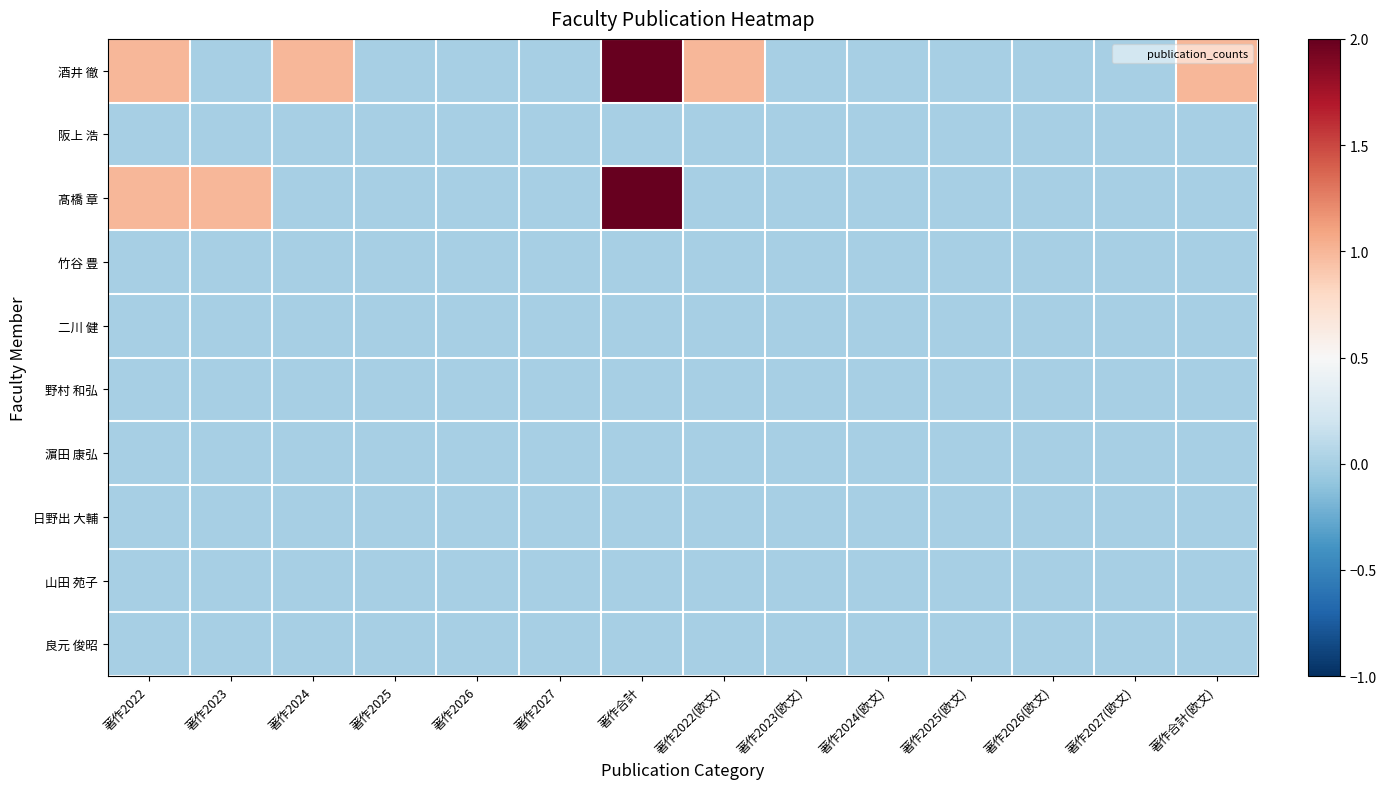

Reading left to right, what are all the values shown in this chart?

酒井 徹: 著作2022=1	著作2023=0	著作2024=1	著作2025=0	著作2026=0	著作2027=0	著作合計=2	著作2022(欧文)=1	著作2023(欧文)=0	著作2024(欧文)=0	著作2025(欧文)=0	著作2026(欧文)=0	著作2027(欧文)=0	著作合計(欧文)=1
阪上 浩: 著作2022=0	著作2023=0	著作2024=0	著作2025=0	著作2026=0	著作2027=0	著作合計=0	著作2022(欧文)=0	著作2023(欧文)=0	著作2024(欧文)=0	著作2025(欧文)=0	著作2026(欧文)=0	著作2027(欧文)=0	著作合計(欧文)=0
髙橋 章: 著作2022=1	著作2023=1	著作2024=0	著作2025=0	著作2026=0	著作2027=0	著作合計=2	著作2022(欧文)=0	著作2023(欧文)=0	著作2024(欧文)=0	著作2025(欧文)=0	著作2026(欧文)=0	著作2027(欧文)=0	著作合計(欧文)=0
竹谷 豊: 著作2022=0	著作2023=0	著作2024=0	著作2025=0	著作2026=0	著作2027=0	著作合計=0	著作2022(欧文)=0	著作2023(欧文)=0	著作2024(欧文)=0	著作2025(欧文)=0	著作2026(欧文)=0	著作2027(欧文)=0	著作合計(欧文)=0
二川 健: 著作2022=0	著作2023=0	著作2024=0	著作2025=0	著作2026=0	著作2027=0	著作合計=0	著作2022(欧文)=0	著作2023(欧文)=0	著作2024(欧文)=0	著作2025(欧文)=0	著作2026(欧文)=0	著作2027(欧文)=0	著作合計(欧文)=0
野村 和弘: 著作2022=0	著作2023=0	著作2024=0	著作2025=0	著作2026=0	著作2027=0	著作合計=0	著作2022(欧文)=0	著作2023(欧文)=0	著作2024(欧文)=0	著作2025(欧文)=0	著作2026(欧文)=0	著作2027(欧文)=0	著作合計(欧文)=0
濵田 康弘: 著作2022=0	著作2023=0	著作2024=0	著作2025=0	著作2026=0	著作2027=0	著作合計=0	著作2022(欧文)=0	著作2023(欧文)=0	著作2024(欧文)=0	著作2025(欧文)=0	著作2026(欧文)=0	著作2027(欧文)=0	著作合計(欧文)=0
日野出 大輔: 著作2022=0	著作2023=0	著作2024=0	著作2025=0	著作2026=0	著作2027=0	著作合計=0	著作2022(欧文)=0	著作2023(欧文)=0	著作2024(欧文)=0	著作2025(欧文)=0	著作2026(欧文)=0	著作2027(欧文)=0	著作合計(欧文)=0
山田 苑子: 著作2022=0	著作2023=0	著作2024=0	著作2025=0	著作2026=0	著作2027=0	著作合計=0	著作2022(欧文)=0	著作2023(欧文)=0	著作2024(欧文)=0	著作2025(欧文)=0	著作2026(欧文)=0	著作2027(欧文)=0	著作合計(欧文)=0
良元 俊昭: 著作2022=0	著作2023=0	著作2024=0	著作2025=0	著作2026=0	著作2027=0	著作合計=0	著作2022(欧文)=0	著作2023(欧文)=0	著作2024(欧文)=0	著作2025(欧文)=0	著作2026(欧文)=0	著作2027(欧文)=0	著作合計(欧文)=0